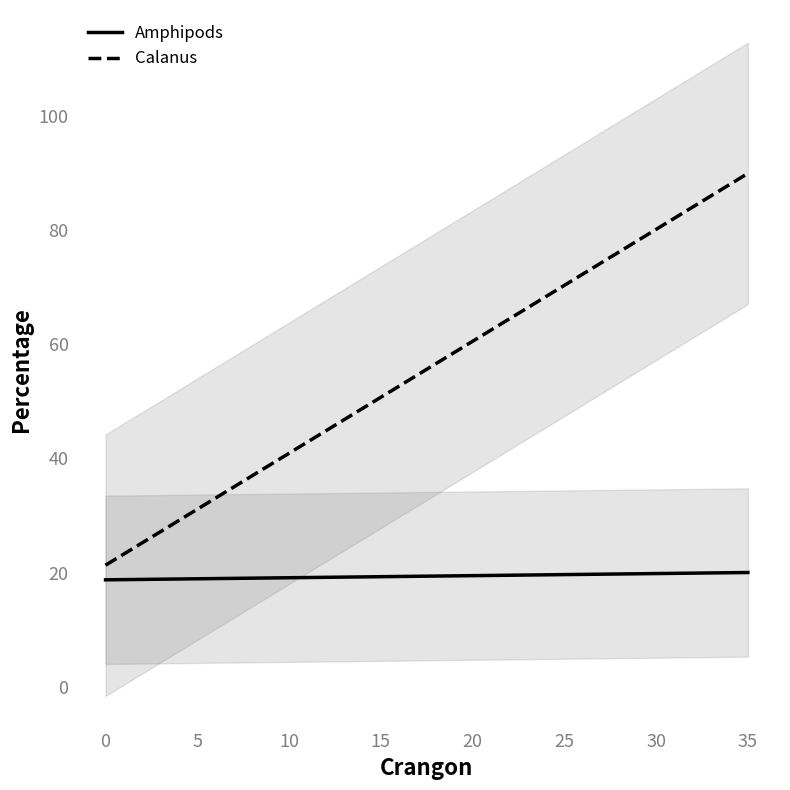

What is the highest value of the Calanus series?

90.0